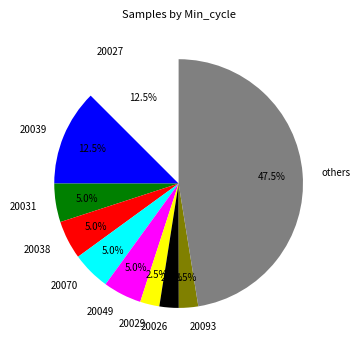

Combined, what portion of the pie is 20093 and 20049?

7.5%